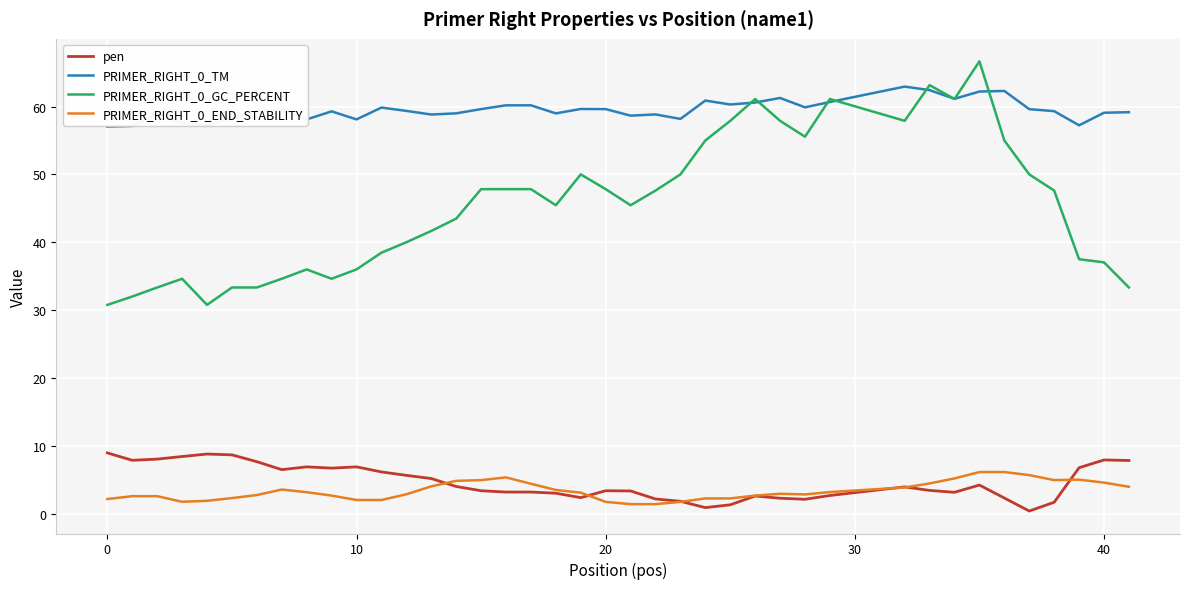

True or false: pen and PRIMER_RIGHT_0_GC_PERCENT cross at least once.

False